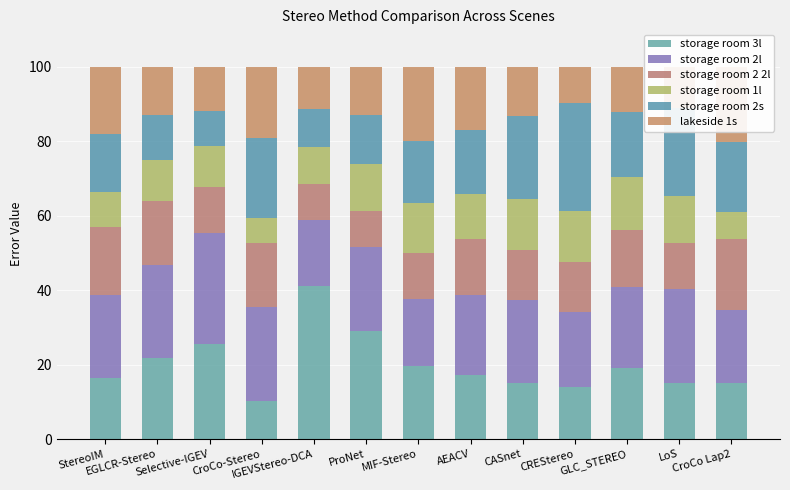

What is the total value across all series at AEACV?

100.0